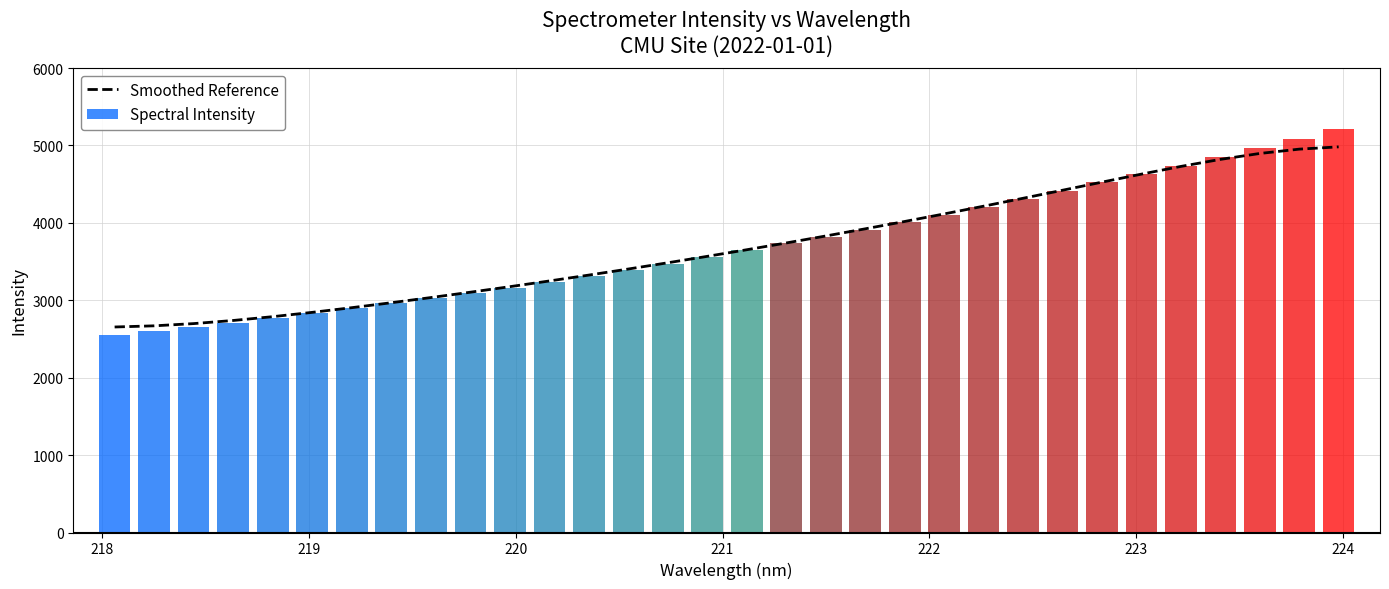

What is the lowest value of the Spectral Intensity series?

2548.7